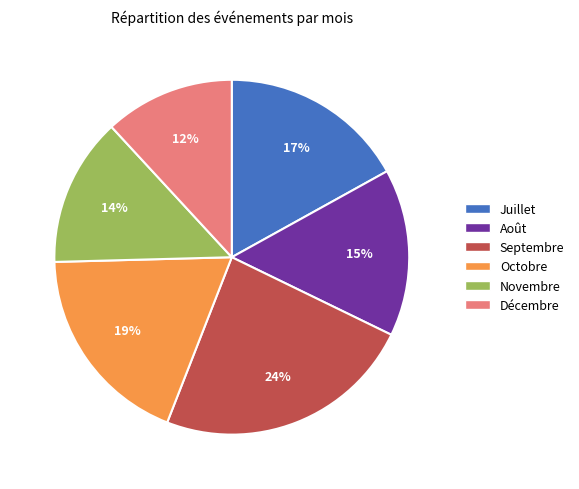

To the nearest percent, what percentage of the pie is Août?

15%